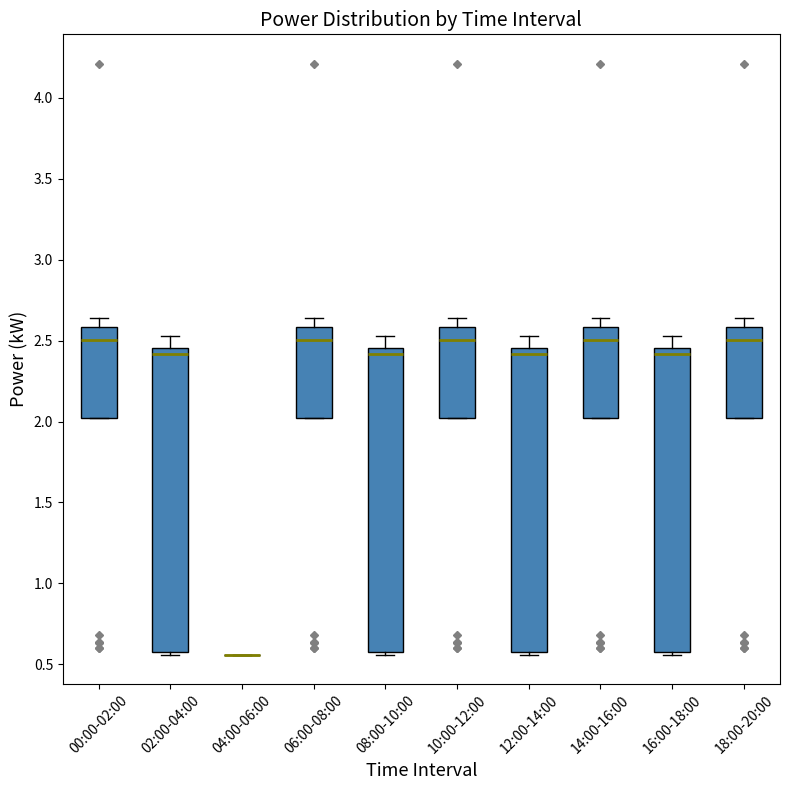

Where is the lower edge of the box for 12:00-14:00 on the y-axis? The values are not printed on the chart, so give them approximately, as read against the axis.

0.60